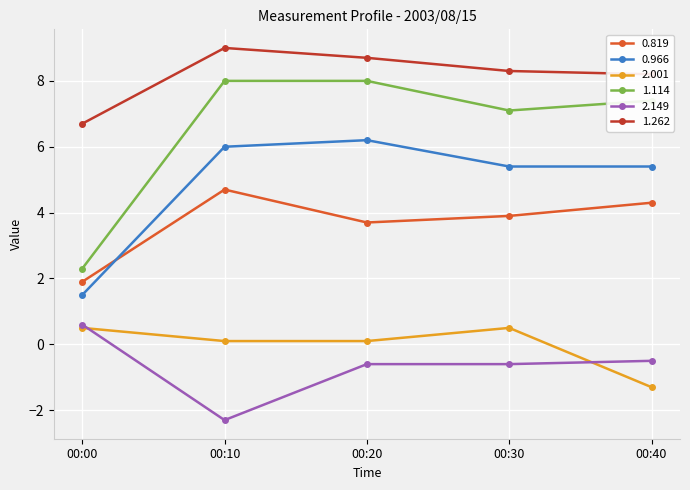

How many values in the 2.001 series are below 0?

1